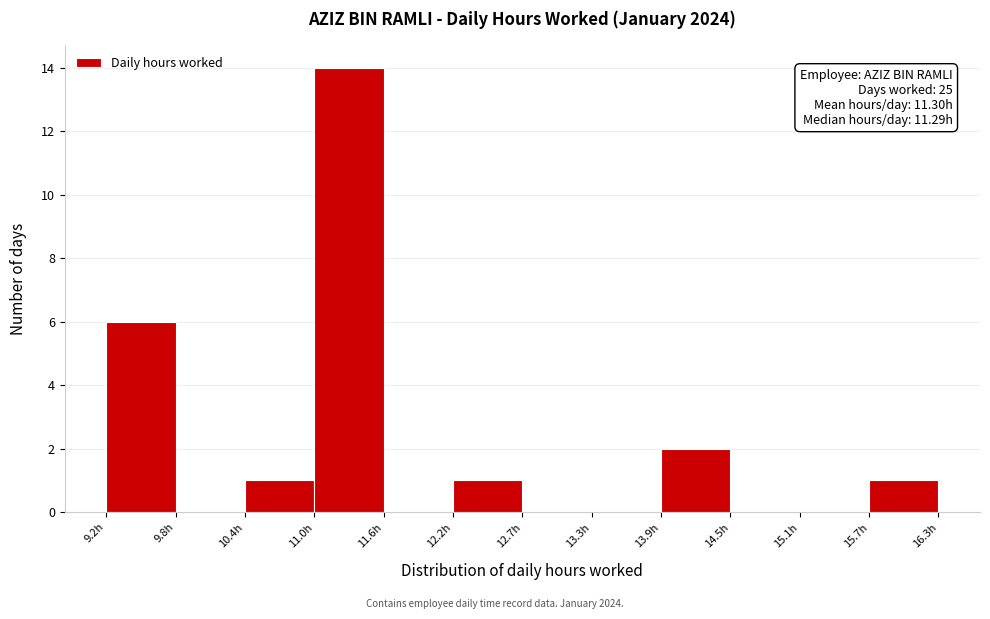

Which range on the x-axis has the tallest bar?

10.97 to 11.56